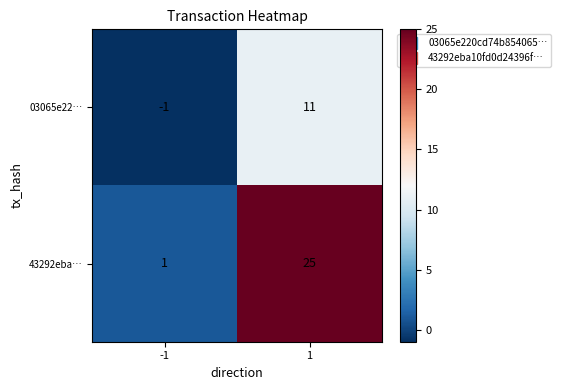

Reading left to right, transcribe all the data shown in this chart.

03065e22…: -1=-1	1=11
43292eba…: -1=1	1=25